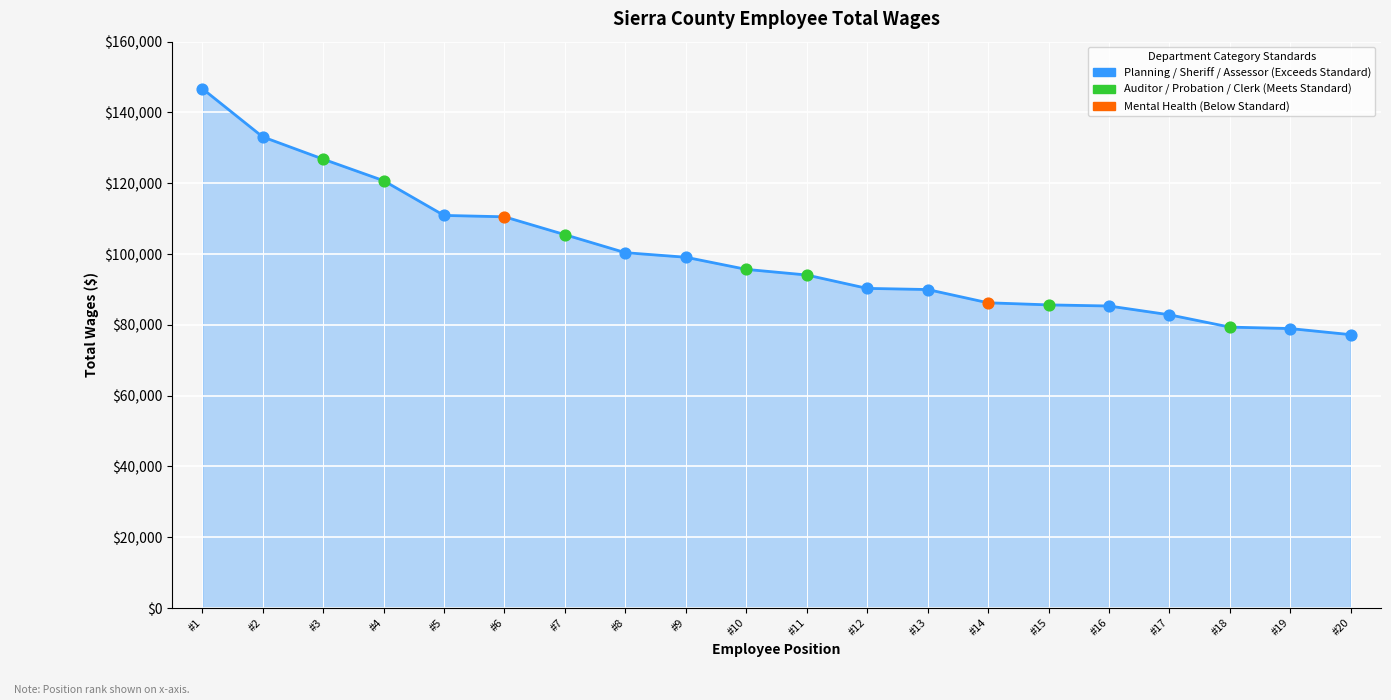

What is the change in value from #4 to #8?

-20350